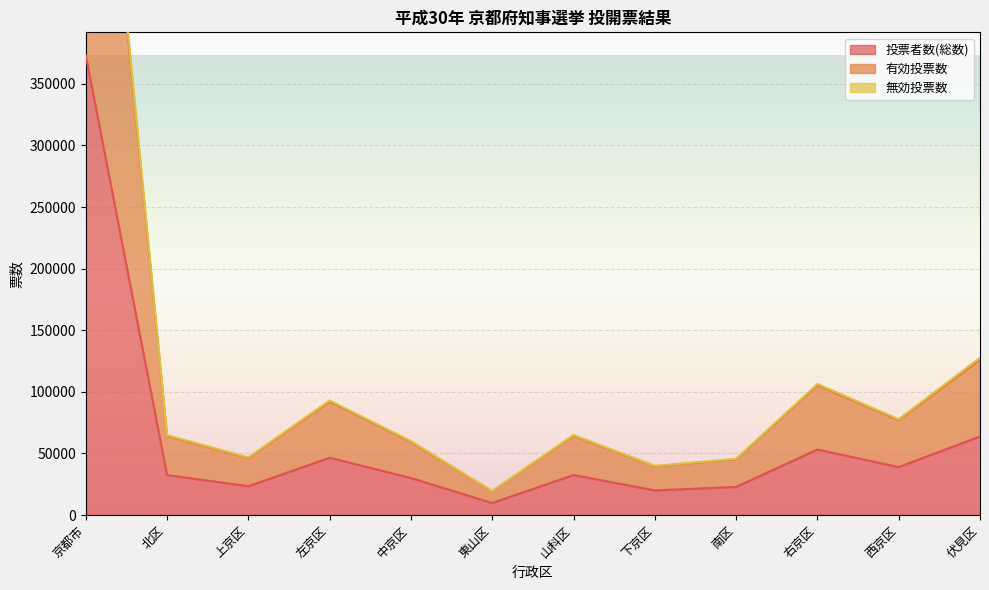

What is the label of the 8th point from the left?

下京区